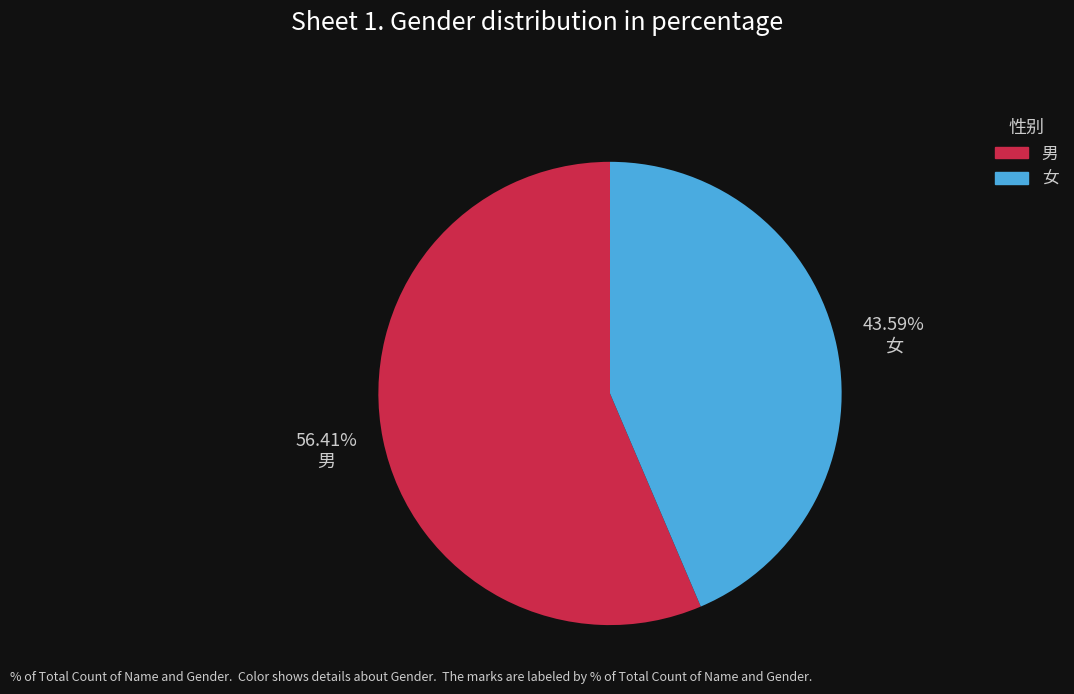

How many segments does this pie chart have?

2